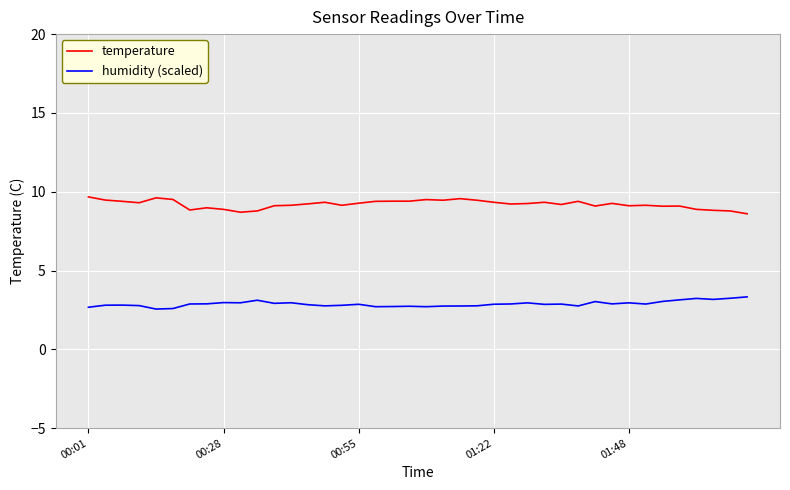

What is the minimum value shown in the chart?

2.6